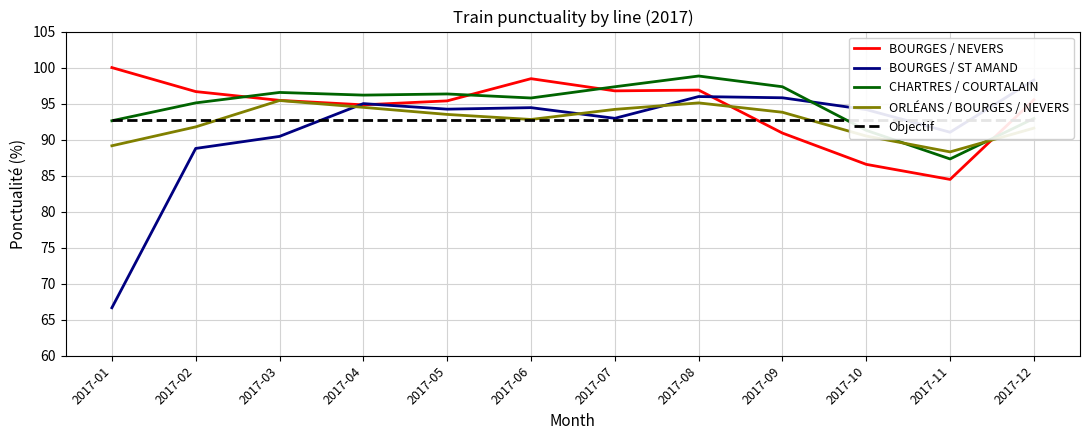

Where is the first local minimum for CHARTRES / COURTALAIN?

2017-04